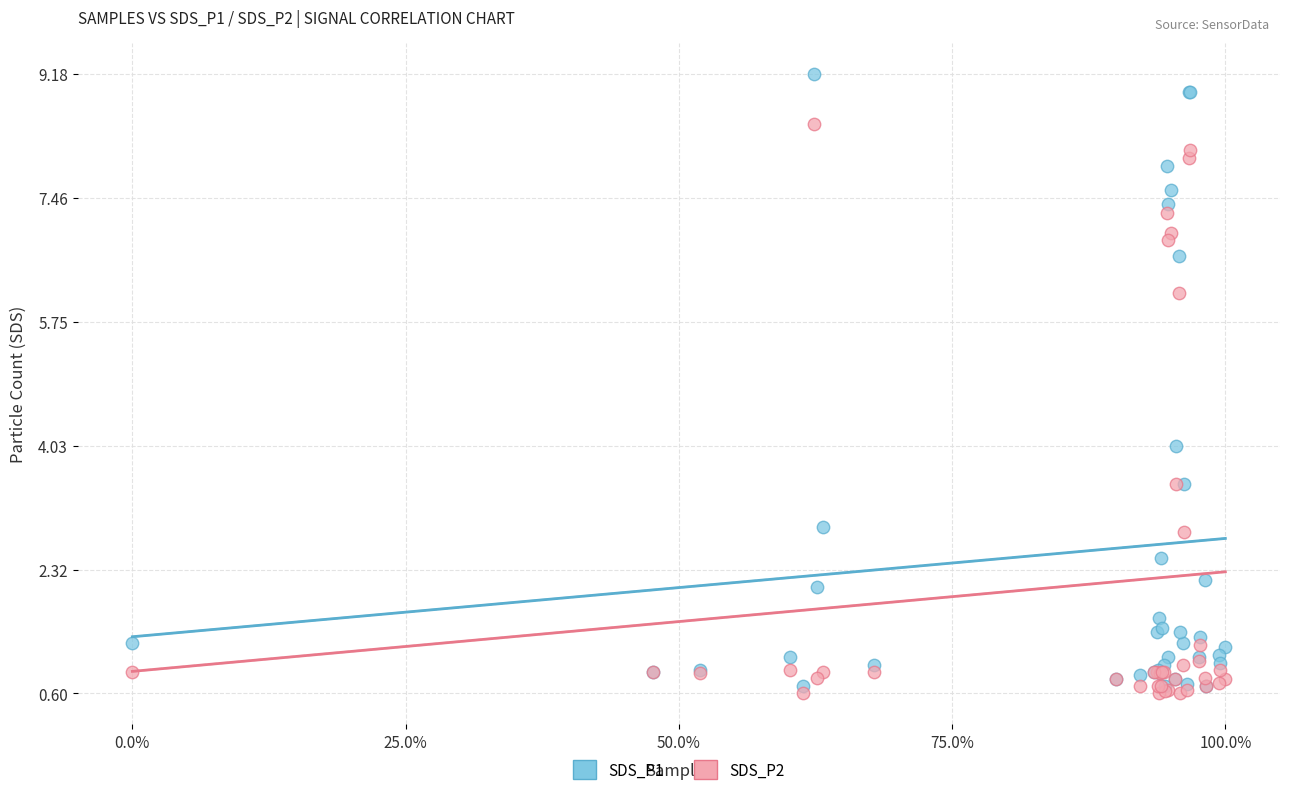

Which series reaches the maximum Y coordinate?

SDS_P1